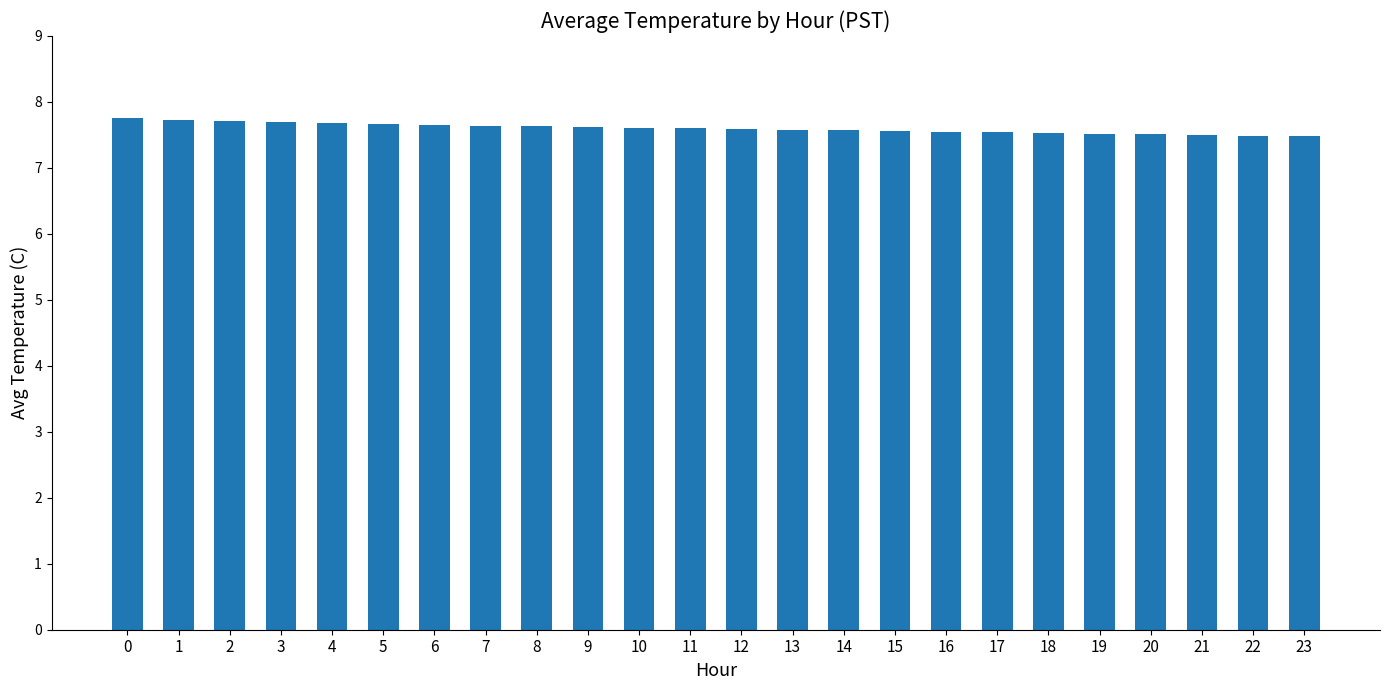

Between 1 and 9, which is larger?

1